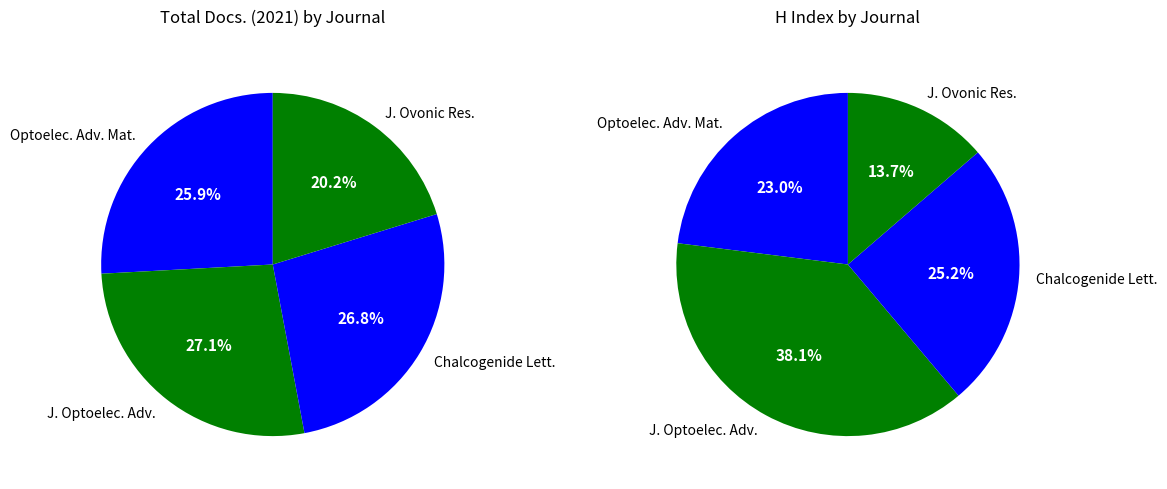

The Chalcogenide Letters slice represents 21% of the pie. True or false?

False